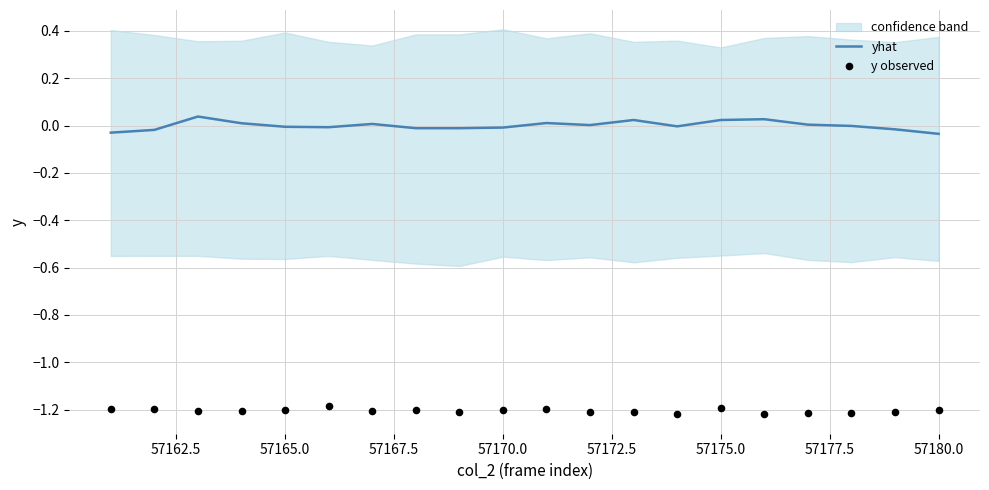

Which series has the largest total across all categories?

yhat